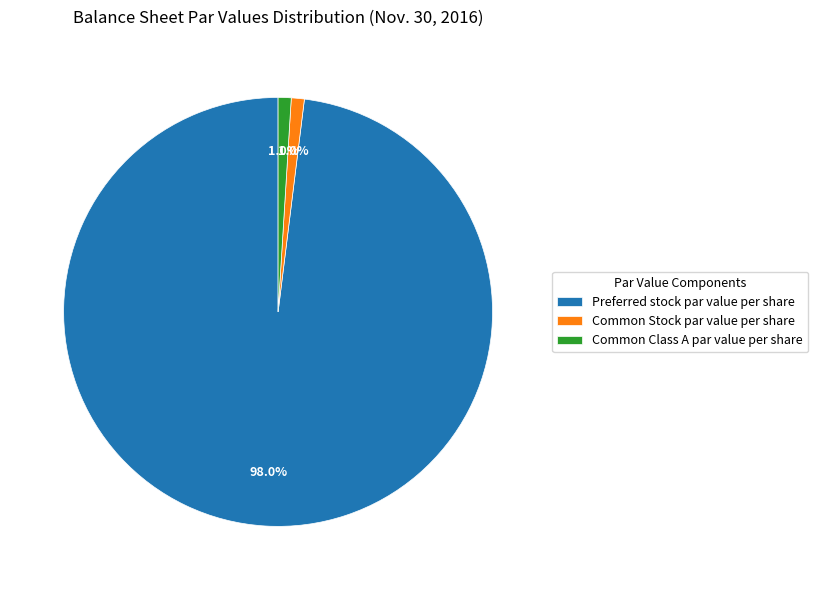

What is the largest slice in the pie chart?

Preferred stock par value per share